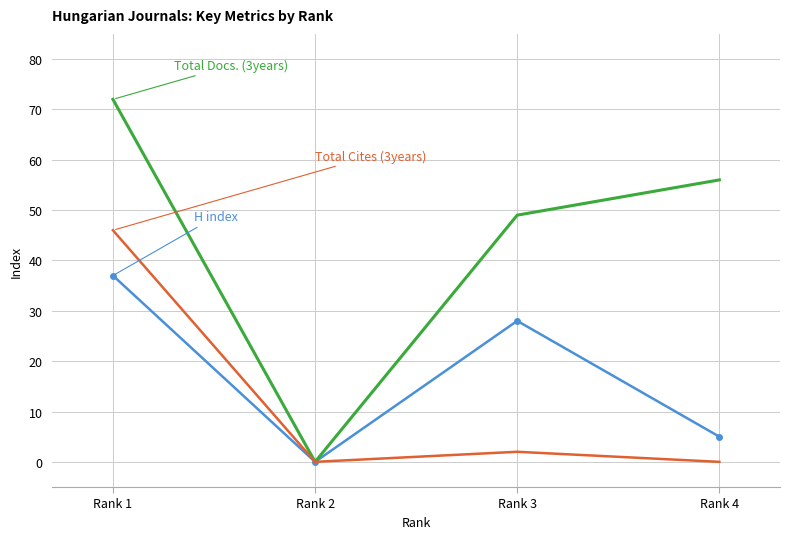

Which category has the highest value across all series?

Rank 1